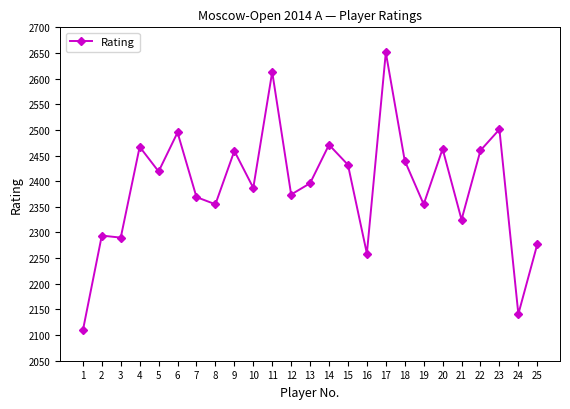

What is the value of the 25th point from the left?

2277